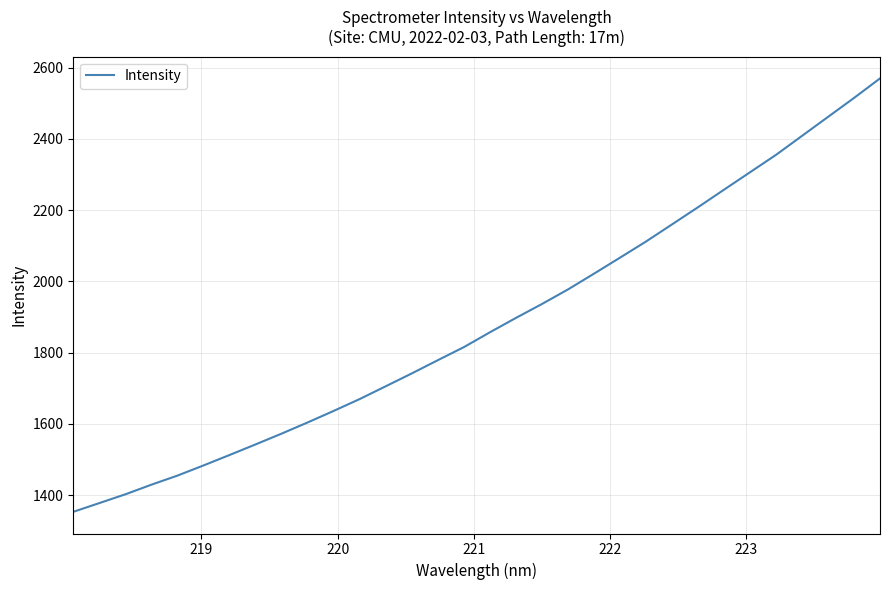

What is the maximum value shown in the chart?

2569.8